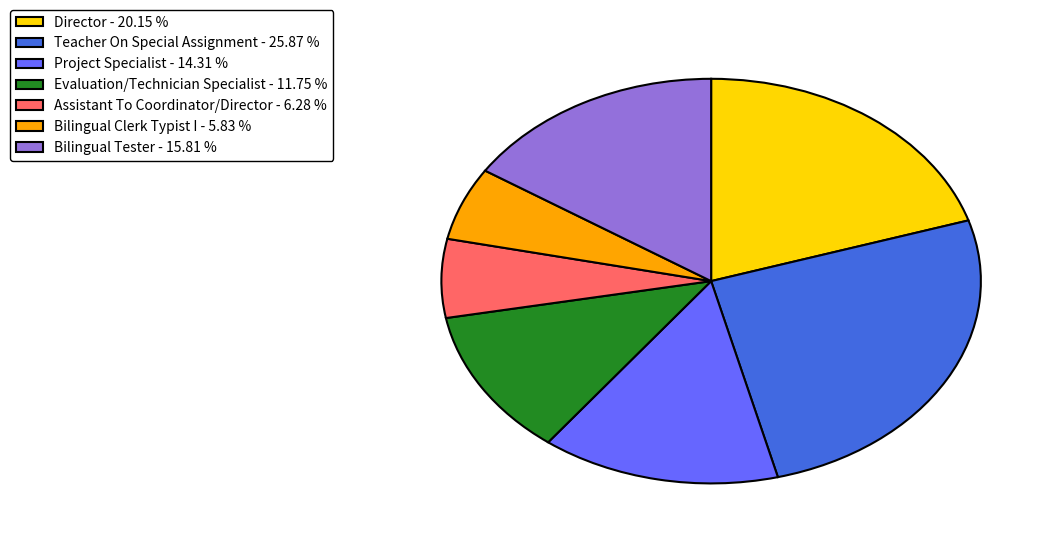

Is the sum of Assistant To Coordinator/Director - 6.28 % and Bilingual Clerk Typist I - 5.83 % greater than half?

No